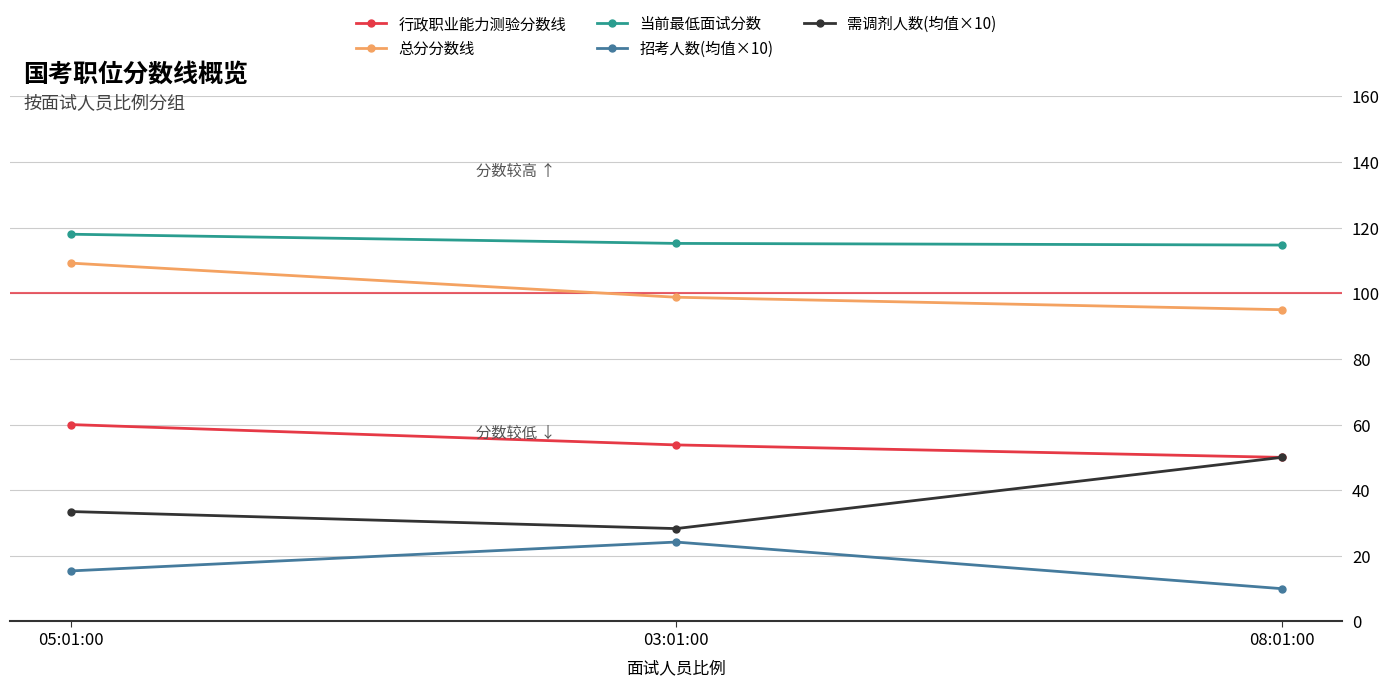

What is the difference between the highest and lowest values at 03:01:00?

91.0